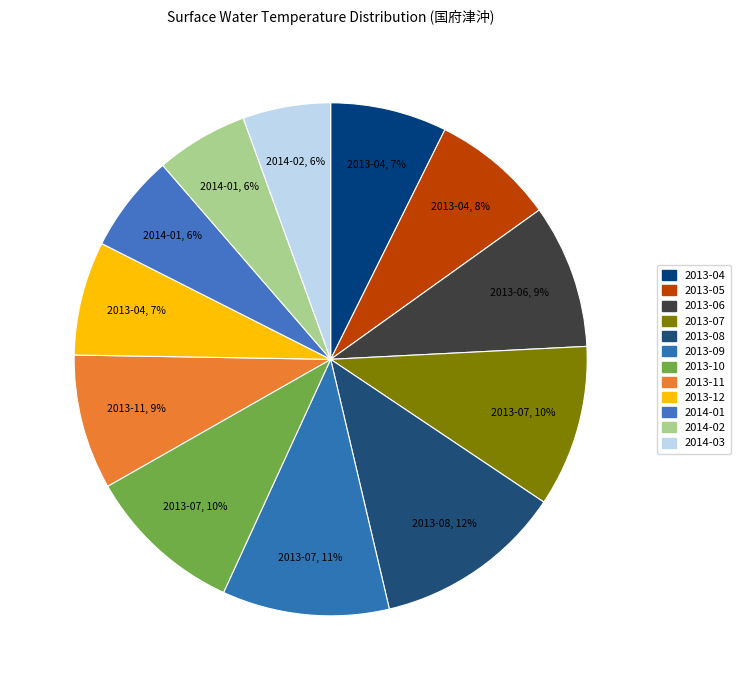

Is 2014-02 the majority of the pie?

No